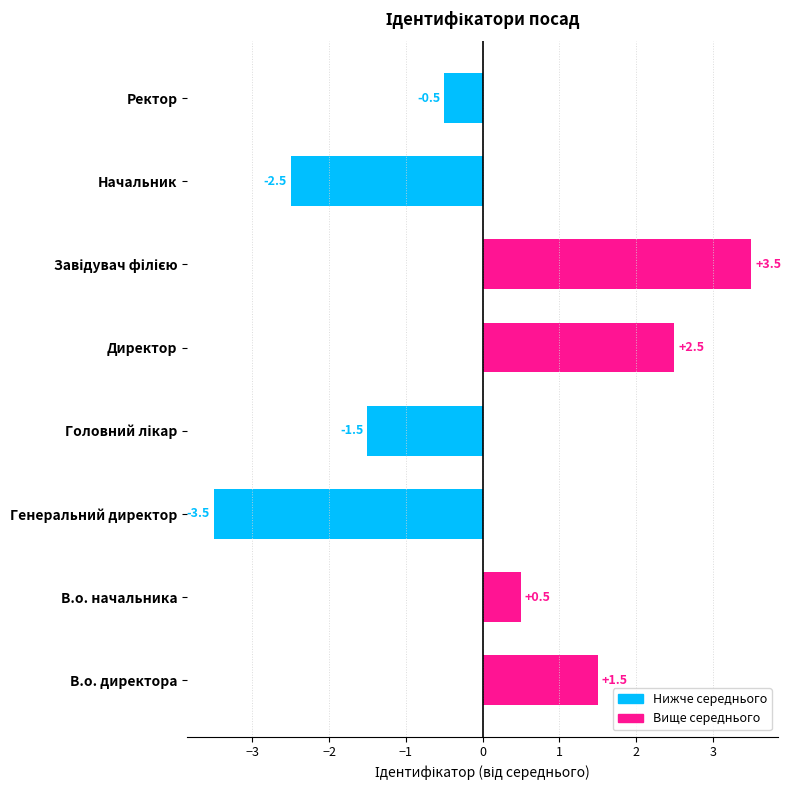

Reading bottom to top, what are all the values shown in this chart?

1.5	0.5	-3.5	-1.5	2.5	3.5	-2.5	-0.5